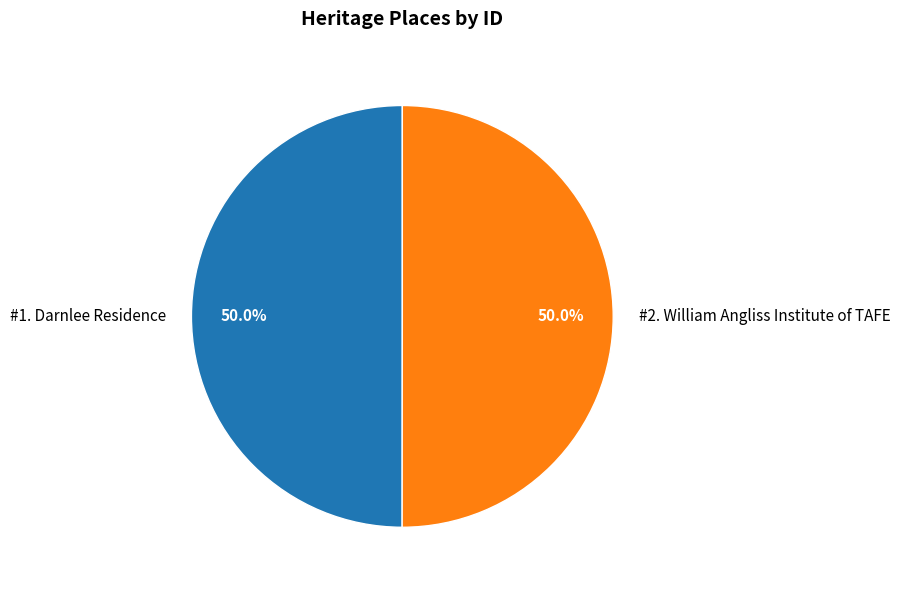

Approximately how many times larger is the value at #2. William Angliss Institute of TAFE compared to #1. Darnlee Residence?

1.0